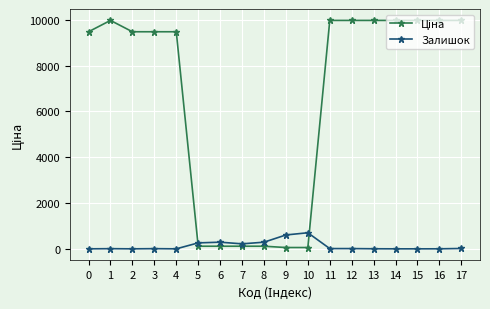

True or false: Залишок has more than 2 points higher than both neighbors.

True